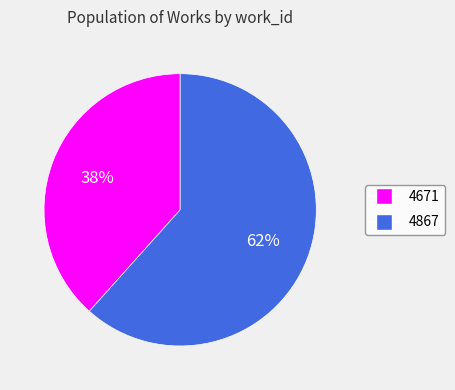

Rank the categories by value from highest to lowest.

4867, 4671